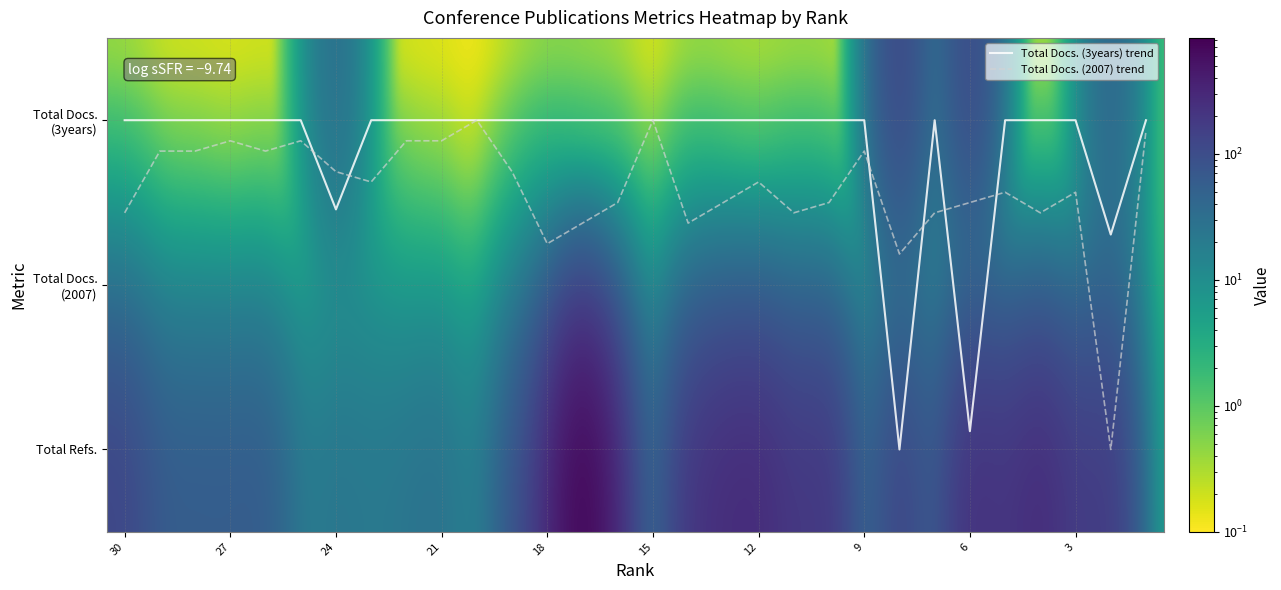

Is it true that Total Docs. (3years) equals 26.7 at 24?

False